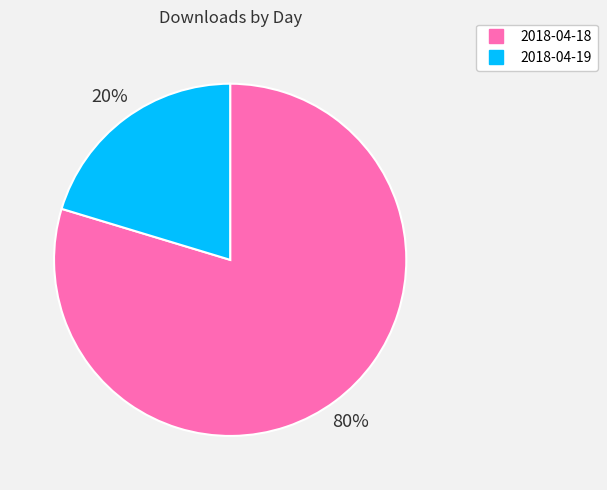

To the nearest percent, what portion does 2018-04-19 represent?

20%